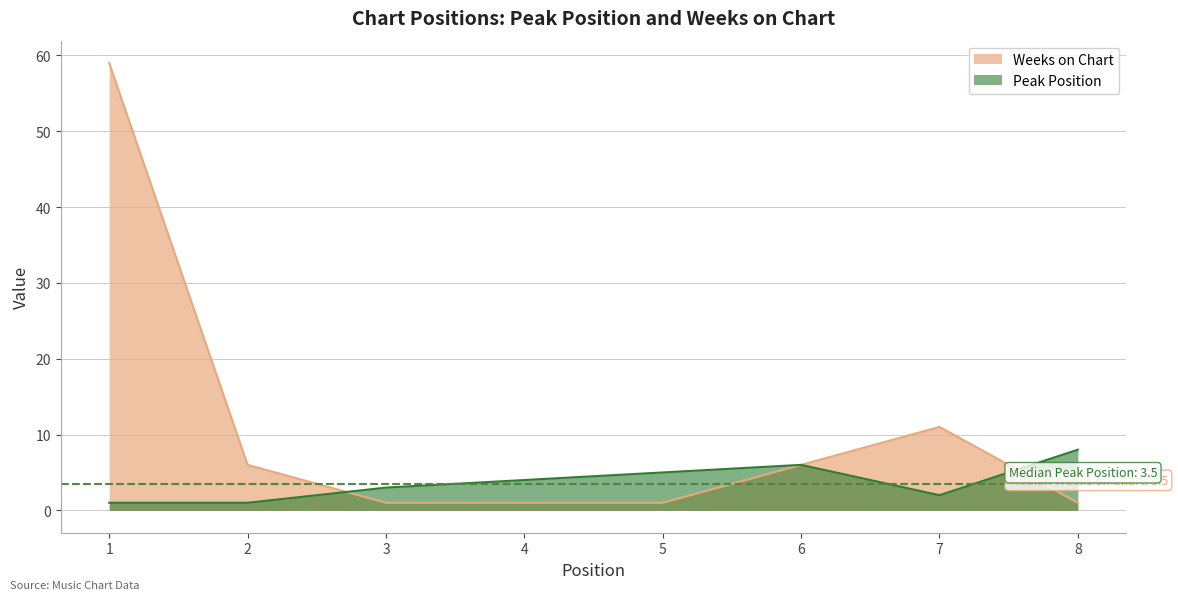

Reading left to right, transcribe all the data shown in this chart.

Peak Position: 1	1	3	4	5	6	2	8
Weeks on Chart: 59	6	1	1	1	6	11	1